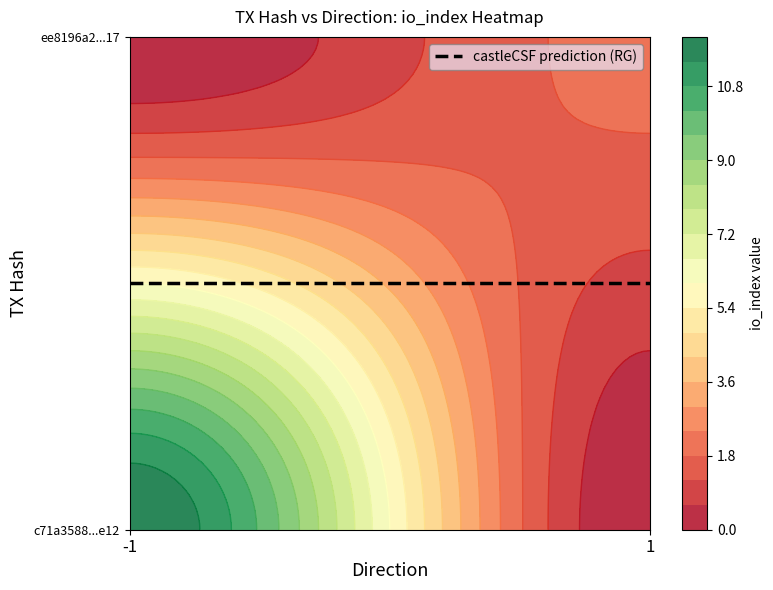

Is it true that c71a3588333966c7544a1258e9570ca216c8e12 equals -1 at direction?

True